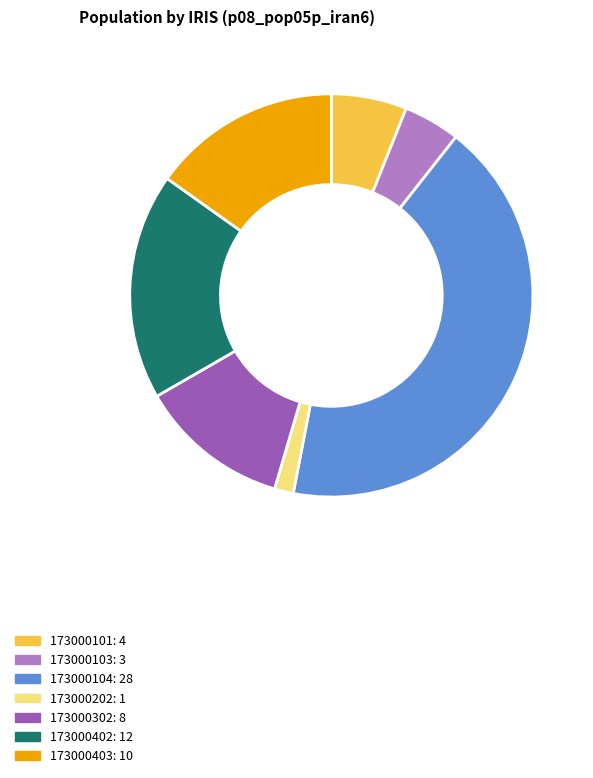

Does any single category account for the majority?

No